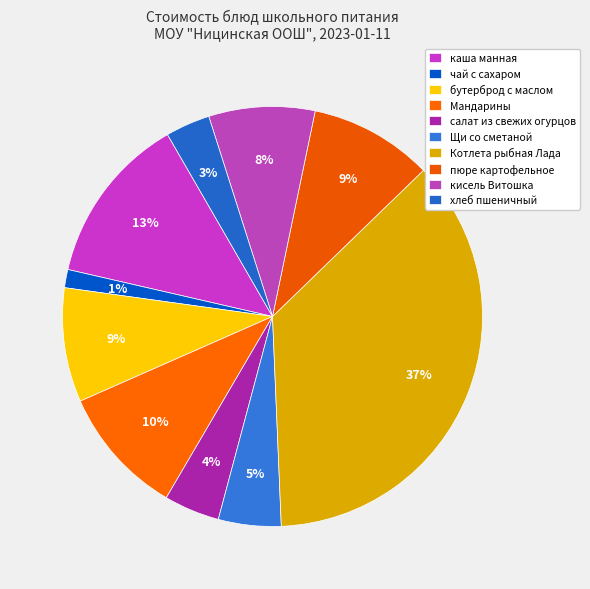

The Мандарины slice represents 24% of the pie. True or false?

False